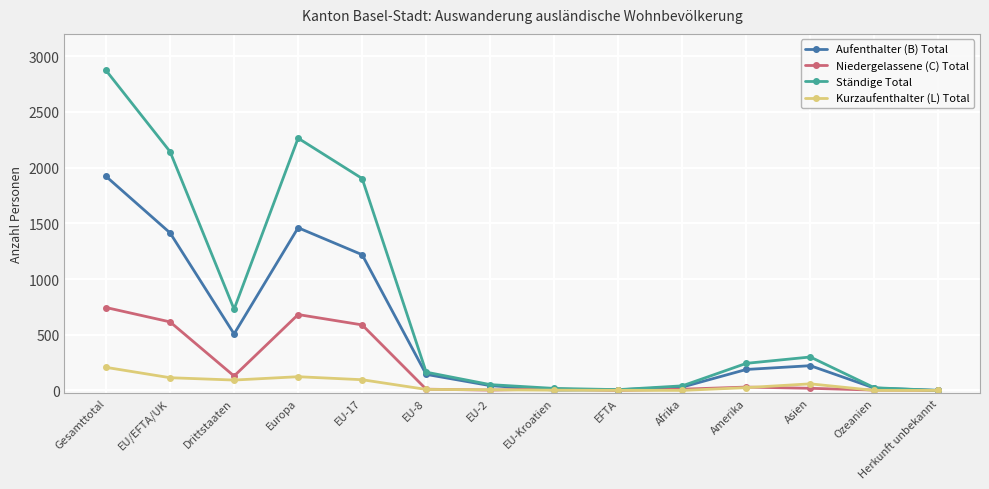

At which label is Aufenthalter (B) Total closest to 960?

EU-17